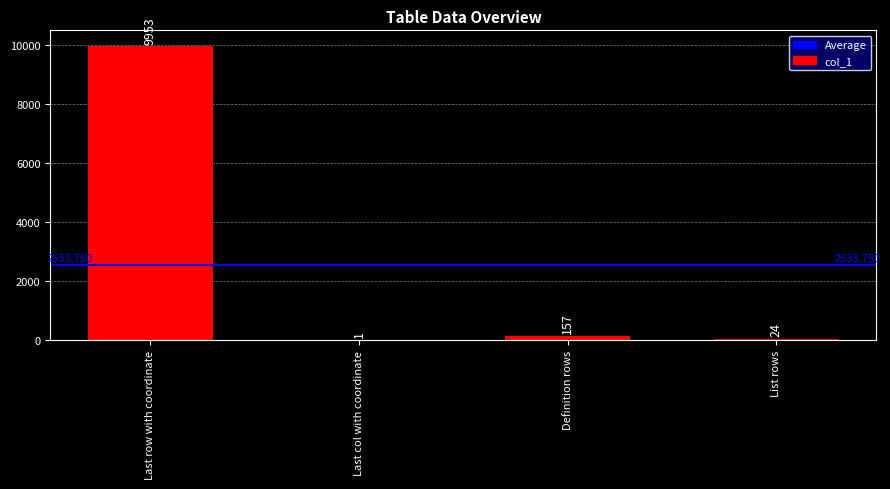

What is the sum of all values?

10135